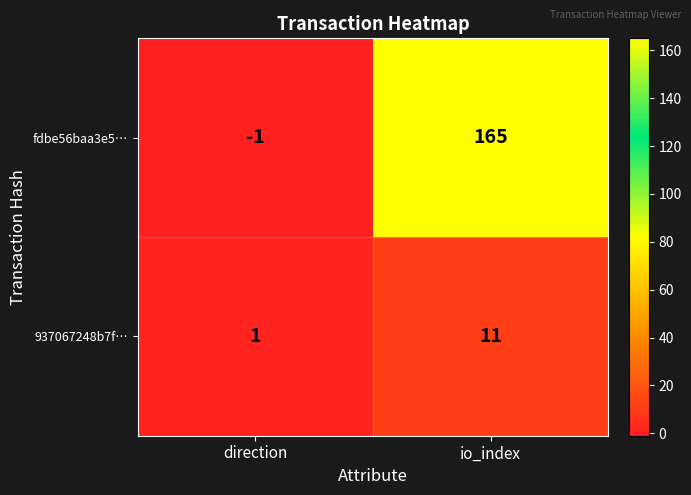

At which label is fdbe56baa3e5… closest to 82?

direction